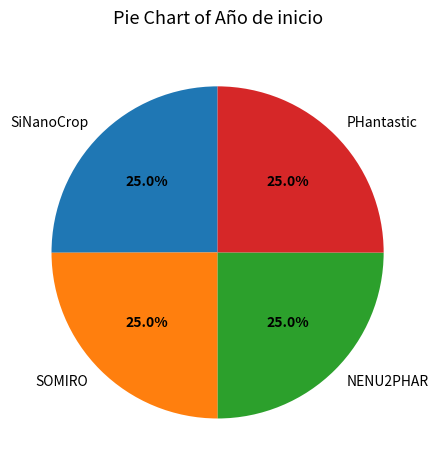

What is the total percentage of SiNanoCrop and PHantastic?

50.0%